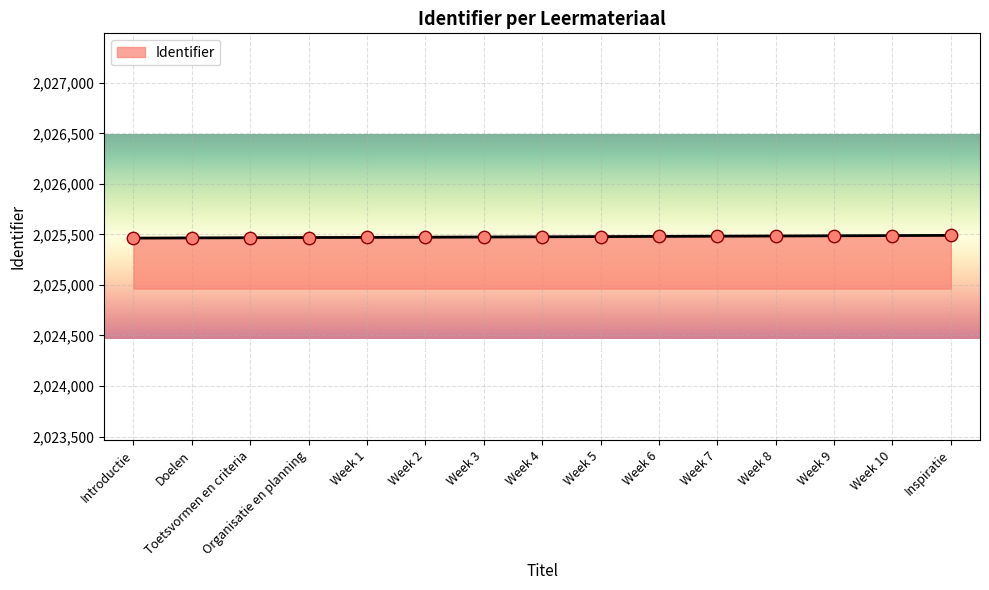

What is the change in value from Toetsvormen en criteria to Organisatie en planning?

+2